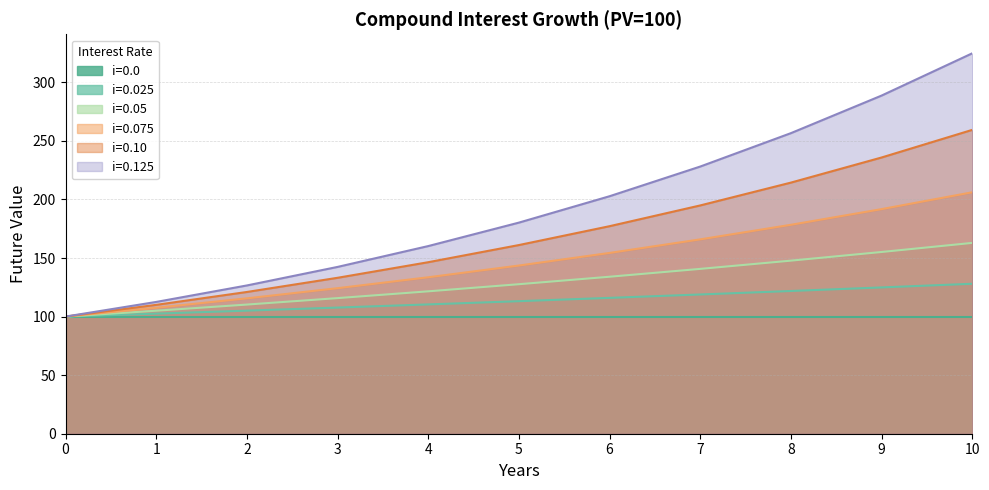

What is the value of the i=0.125 point at the 8th from the left?

228.1